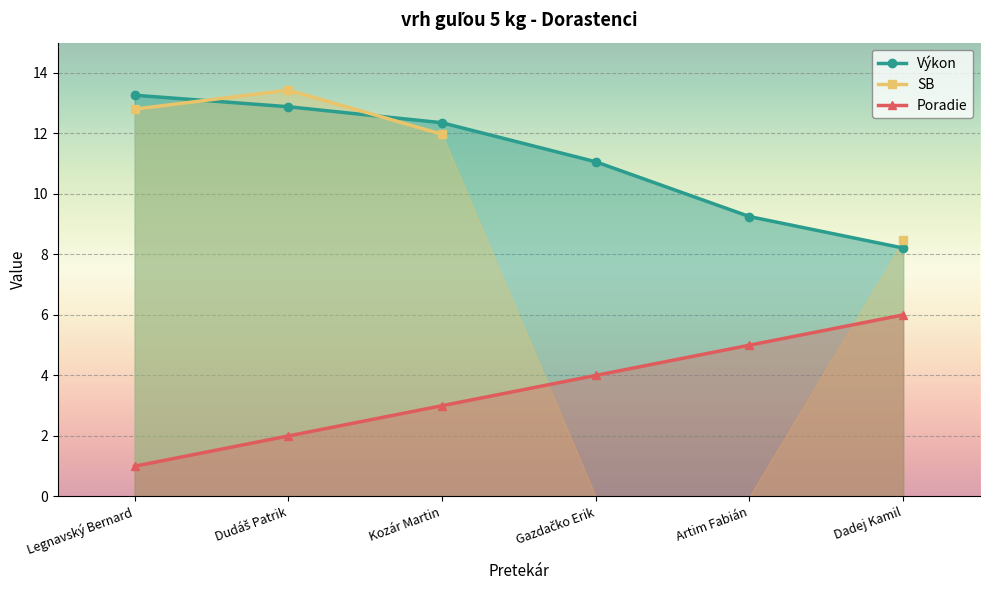

Which series has the widest spread of values?

Výkon